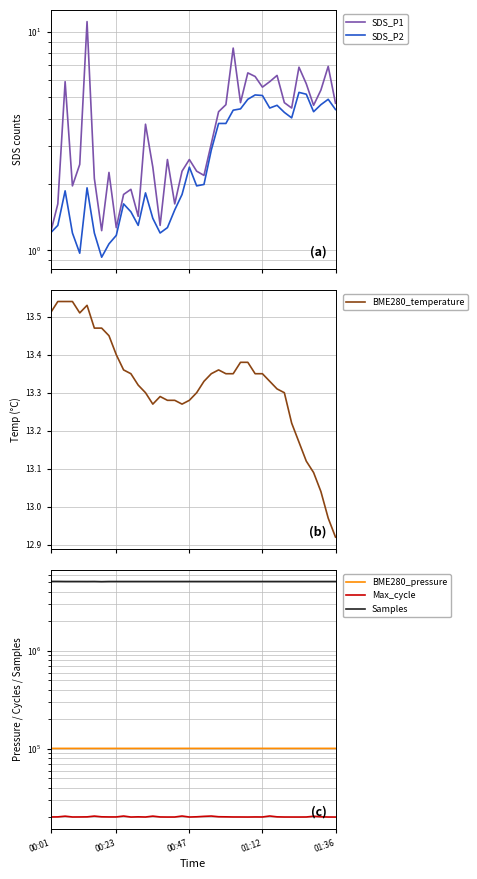

What are all the series names shown in the legend?

SDS_P1, SDS_P2, BME280_temperature, BME280_pressure, Max_cycle, Samples